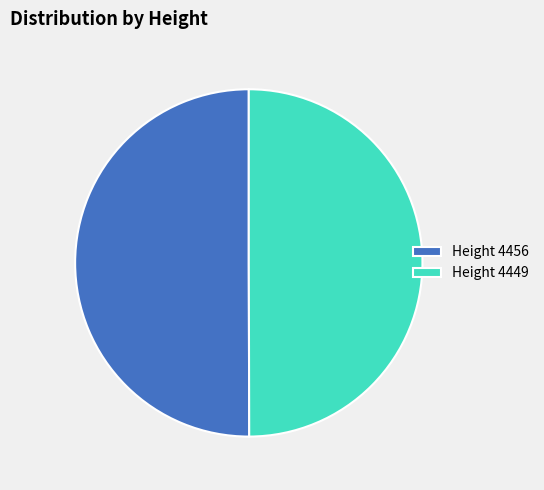

Is the sum of Height 4449 and Height 4456 greater than half?

Yes